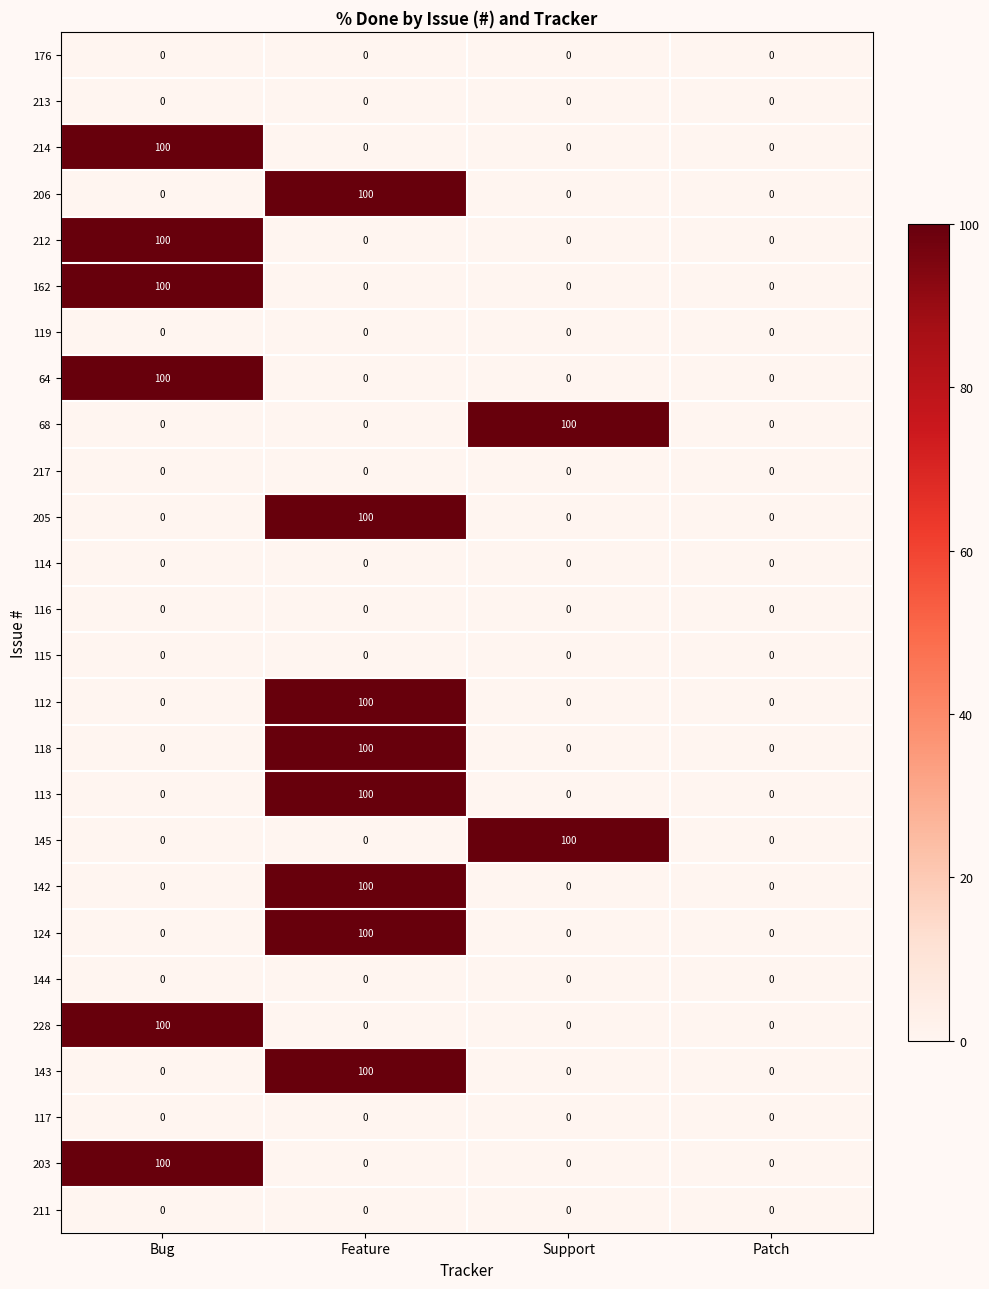

Is it true that 228 equals 100 at Bug?

True